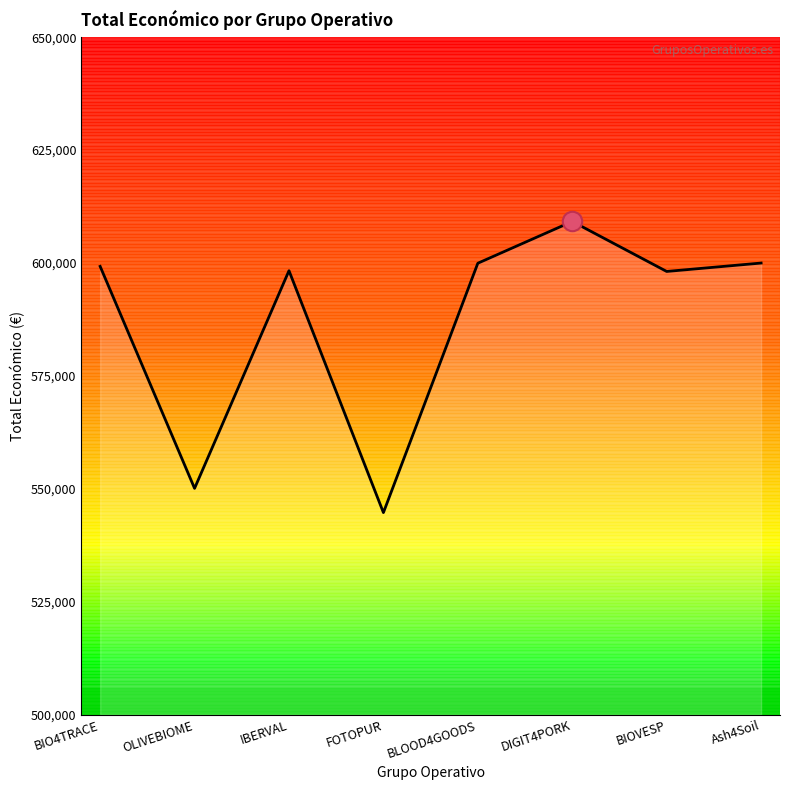

What is the ratio of the value at IBERVAL to the value at BIO4TRACE?

1.0